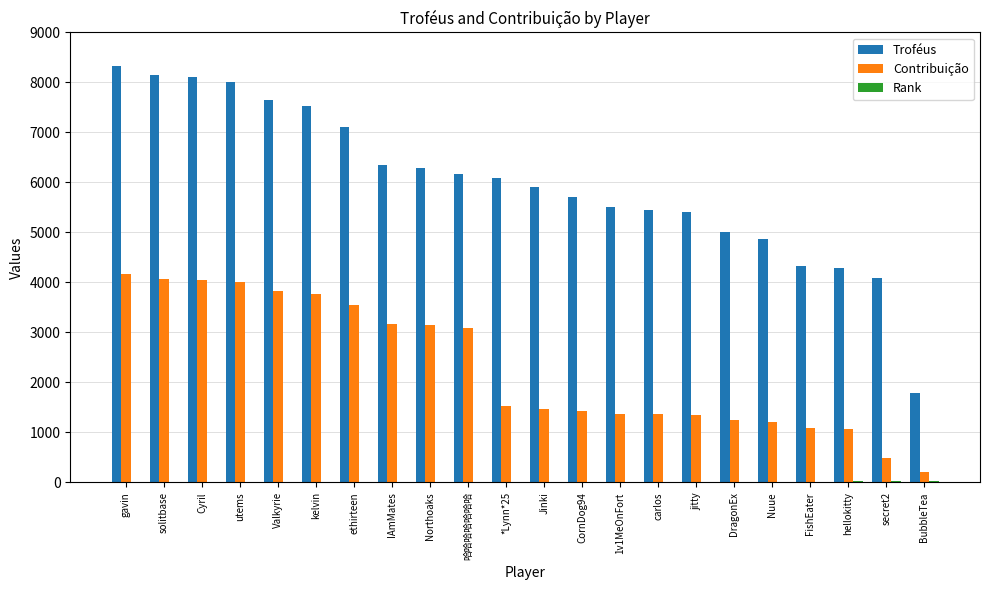

Which series has the largest total across all categories?

Troféus